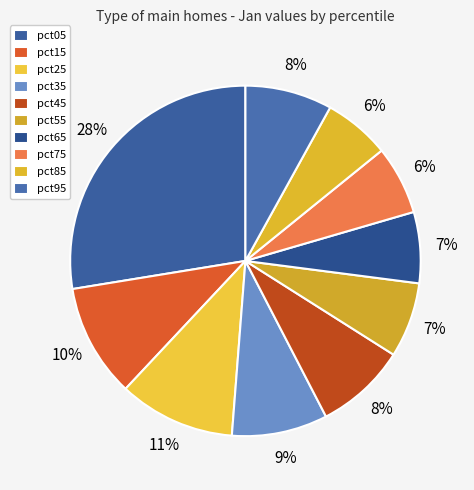

Is the sum of pct95 and pct75 greater than half?

No